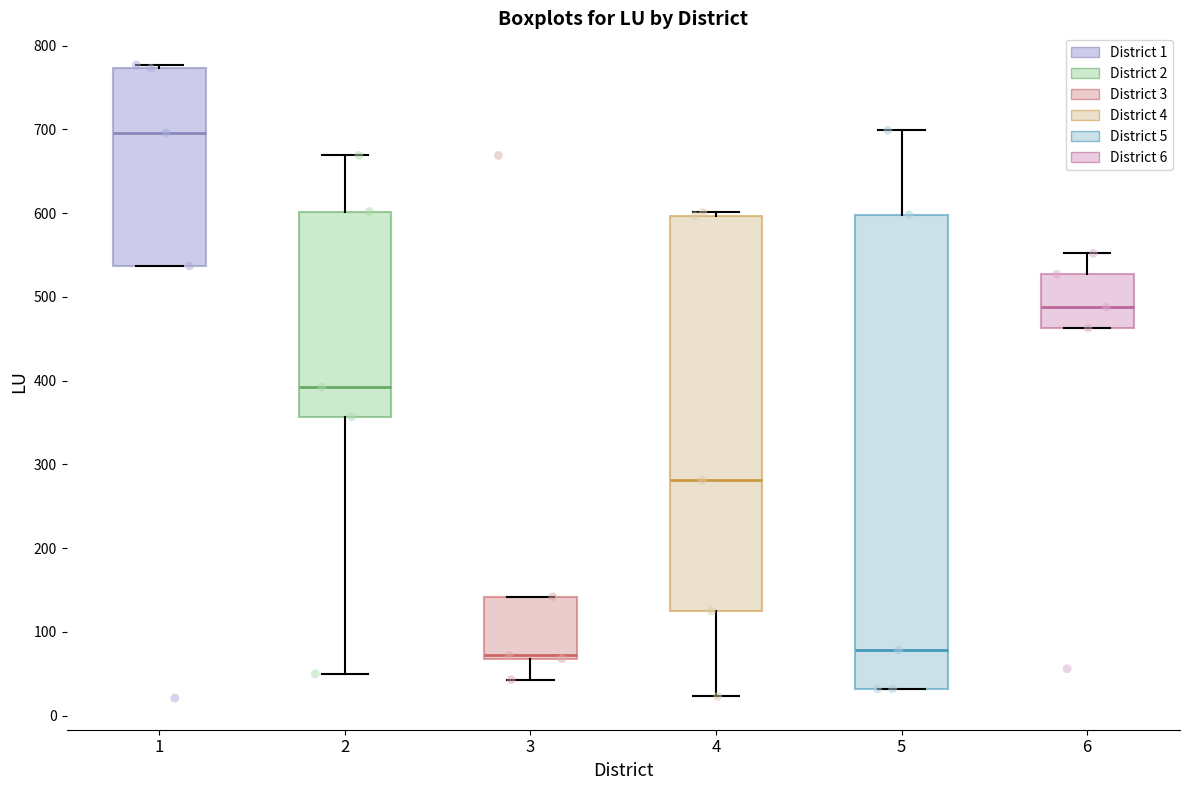

Reading left to right, transcribe this box plot: for each box, give where its median line is, the range the box spans, and where its two whiskers end, as read against the y-axis. The values are not printed on the chart, so give them approximately, as read against the axis.

1: median 700, box 540 to 770, whiskers 540 to 780
2: median 390, box 360 to 600, whiskers 50 to 670
3: median 70 (just above the box's lower edge), box 70 to 140, whiskers 40 to 140
4: median 280, box 130 to 600, whiskers 20 to 600 (just above the box's upper edge)
5: median 80, box 30 to 600, whiskers 30 to 700
6: median 490, box 460 to 530, whiskers 460 to 550